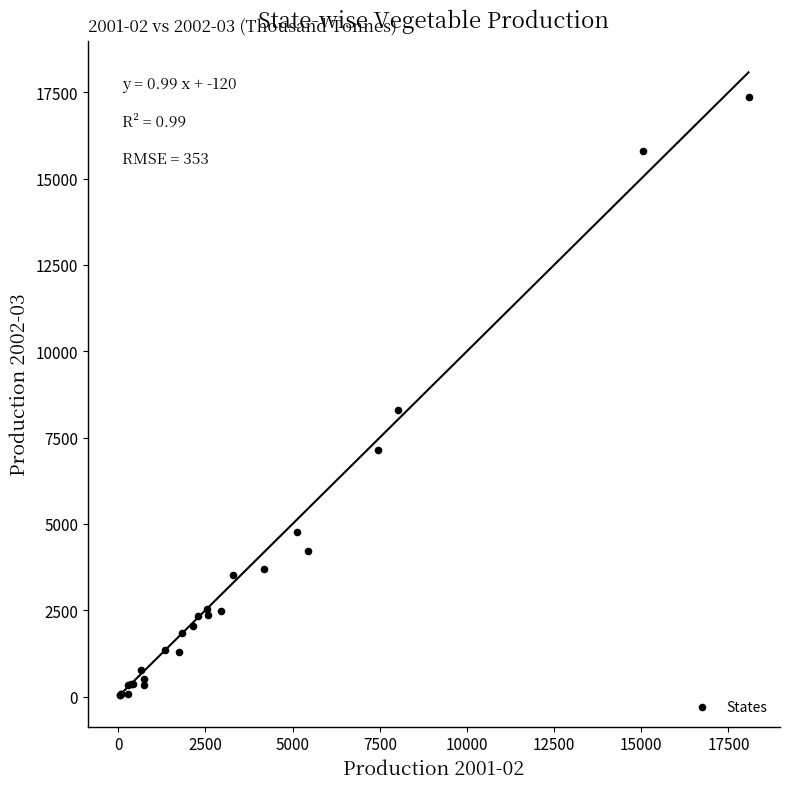

What Y value in the scatter plot is closest to 8704?

8288.5